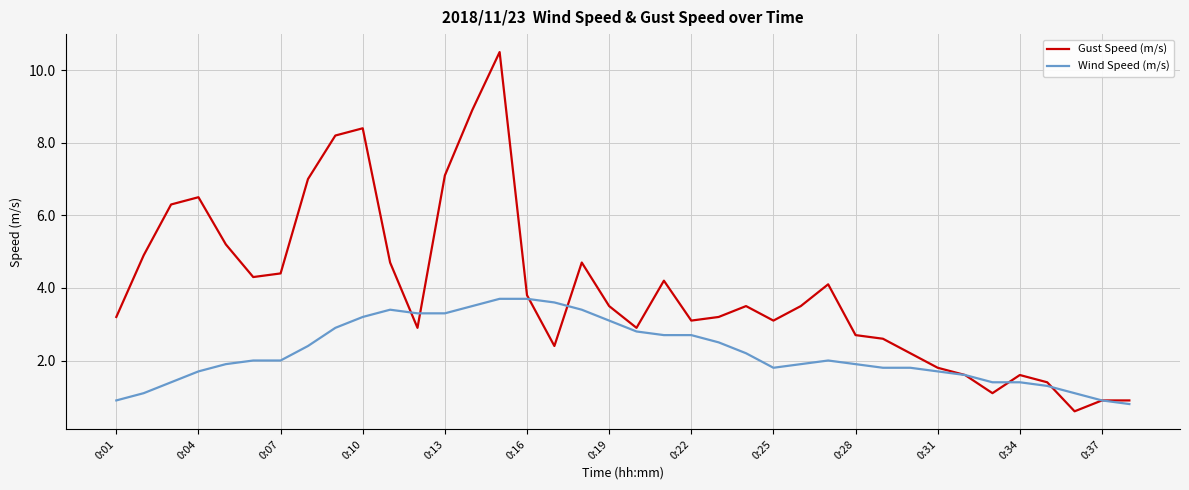

Which series has the widest spread of values?

Gust Speed (m/s)